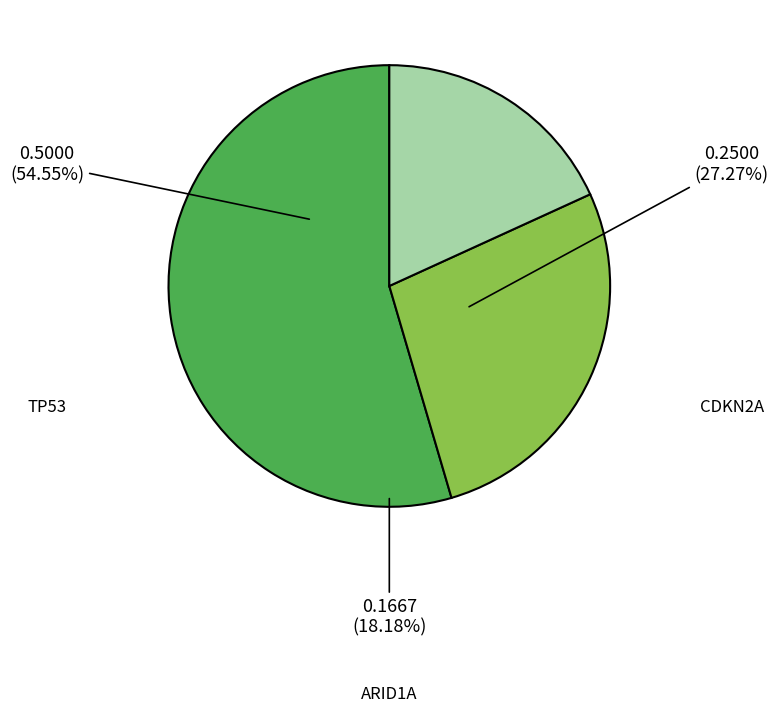

Is ARID1A the majority of the pie?

No